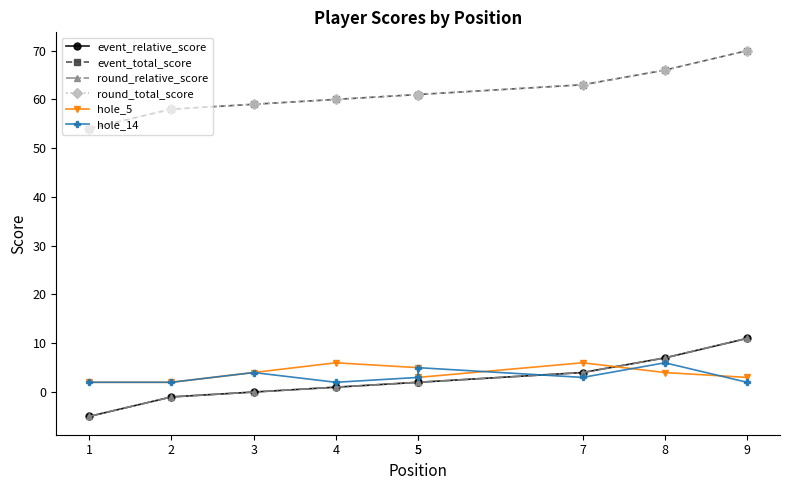

True or false: event_total_score and round_total_score cross at least once.

False